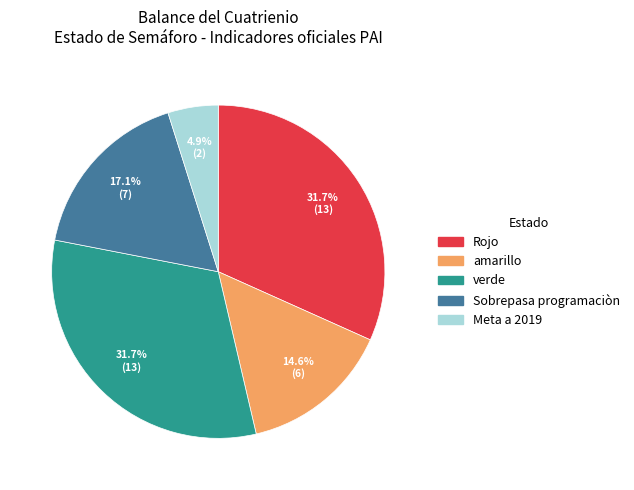

Count the number of slices in the pie.

5